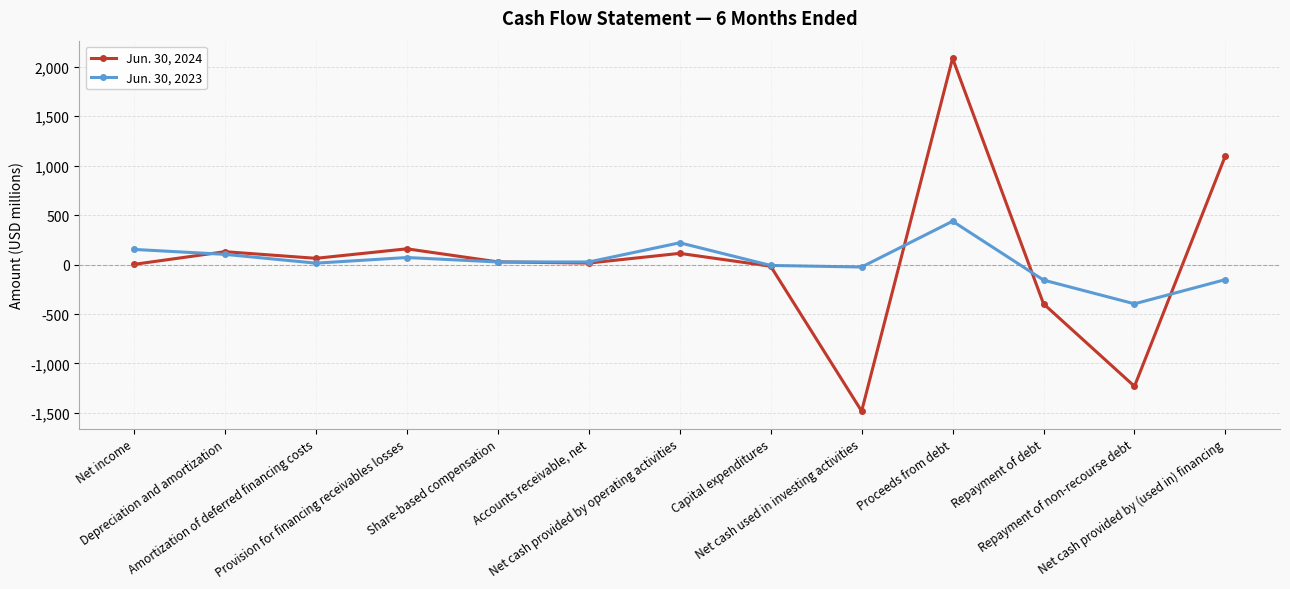

What is the label of the 2nd point from the right?

Repayment of non-recourse debt